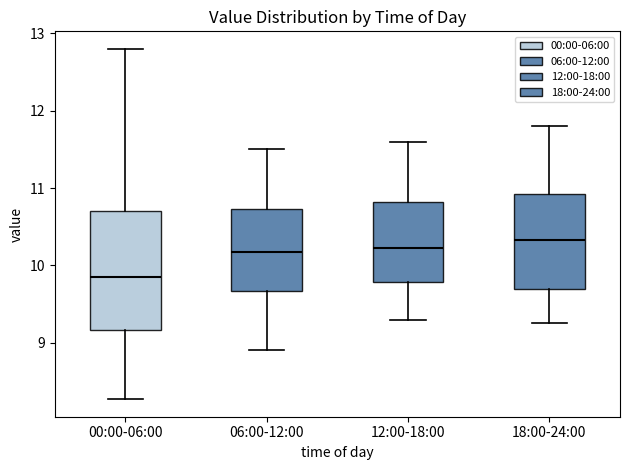

Reading left to right, read every box against the y-axis: the position of its median line, the range the box covers, and the ends of its whiskers. The values are not printed on the chart, so give them approximately, as read against the axis.

00:00-06:00: median 9.9, box 9.2 to 10.7, whiskers 8.3 to 12.8
06:00-12:00: median 10.2, box 9.7 to 10.7, whiskers 8.9 to 11.5
12:00-18:00: median 10.2, box 9.8 to 10.8, whiskers 9.3 to 11.6
18:00-24:00: median 10.3, box 9.7 to 10.9, whiskers 9.3 to 11.8